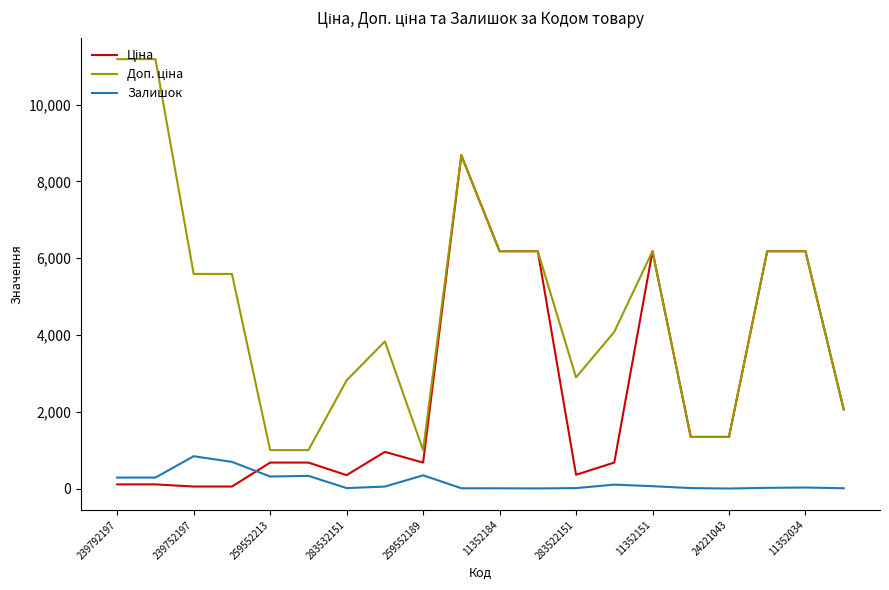

What is the difference between the maximum and minimum values in the Залишок series?

841.0